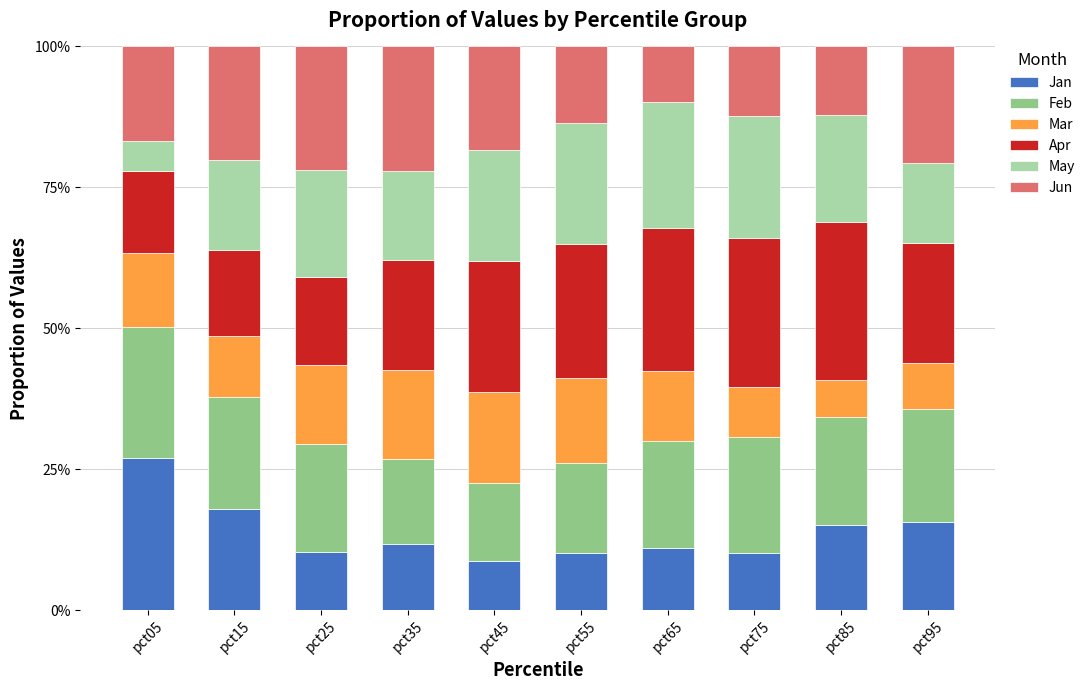

What are all the series names shown in the legend?

Jan, Feb, Mar, Apr, May, Jun